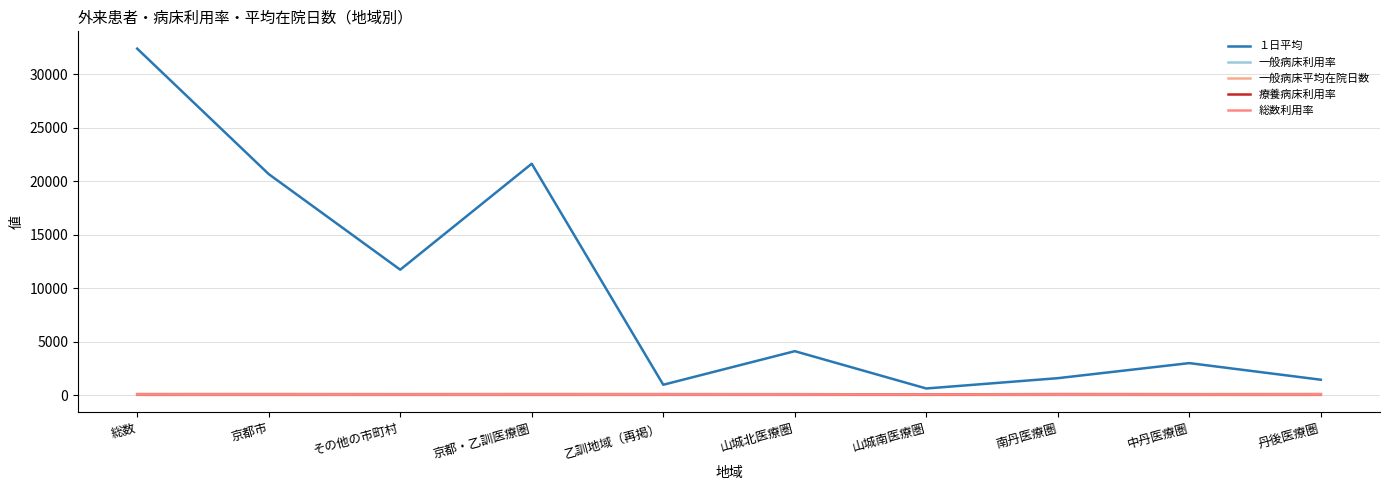

Which series has the largest total across all categories?

１日平均